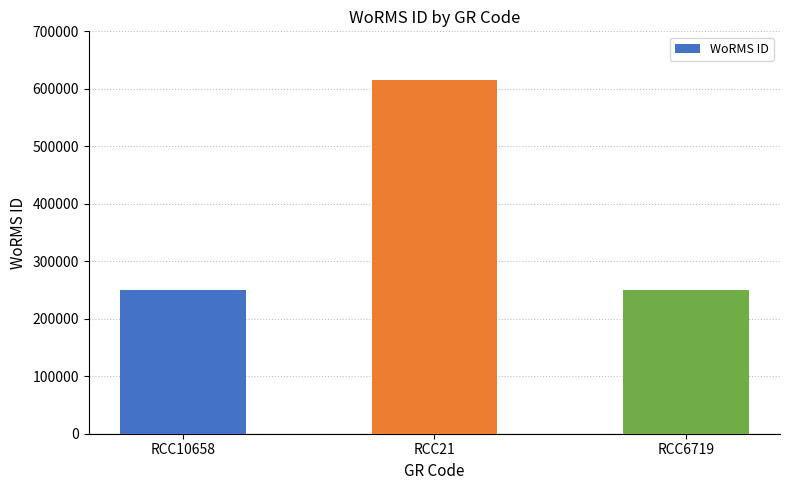

How many bars are there in total?

3